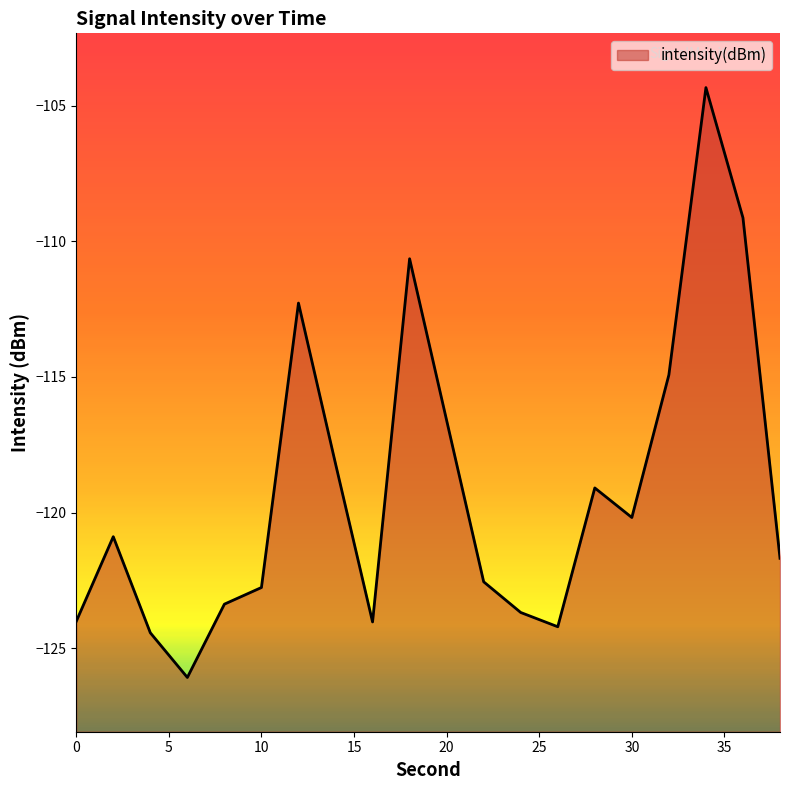

How many points are lower than both their immediate neighbors (excluding endpoints)?

4